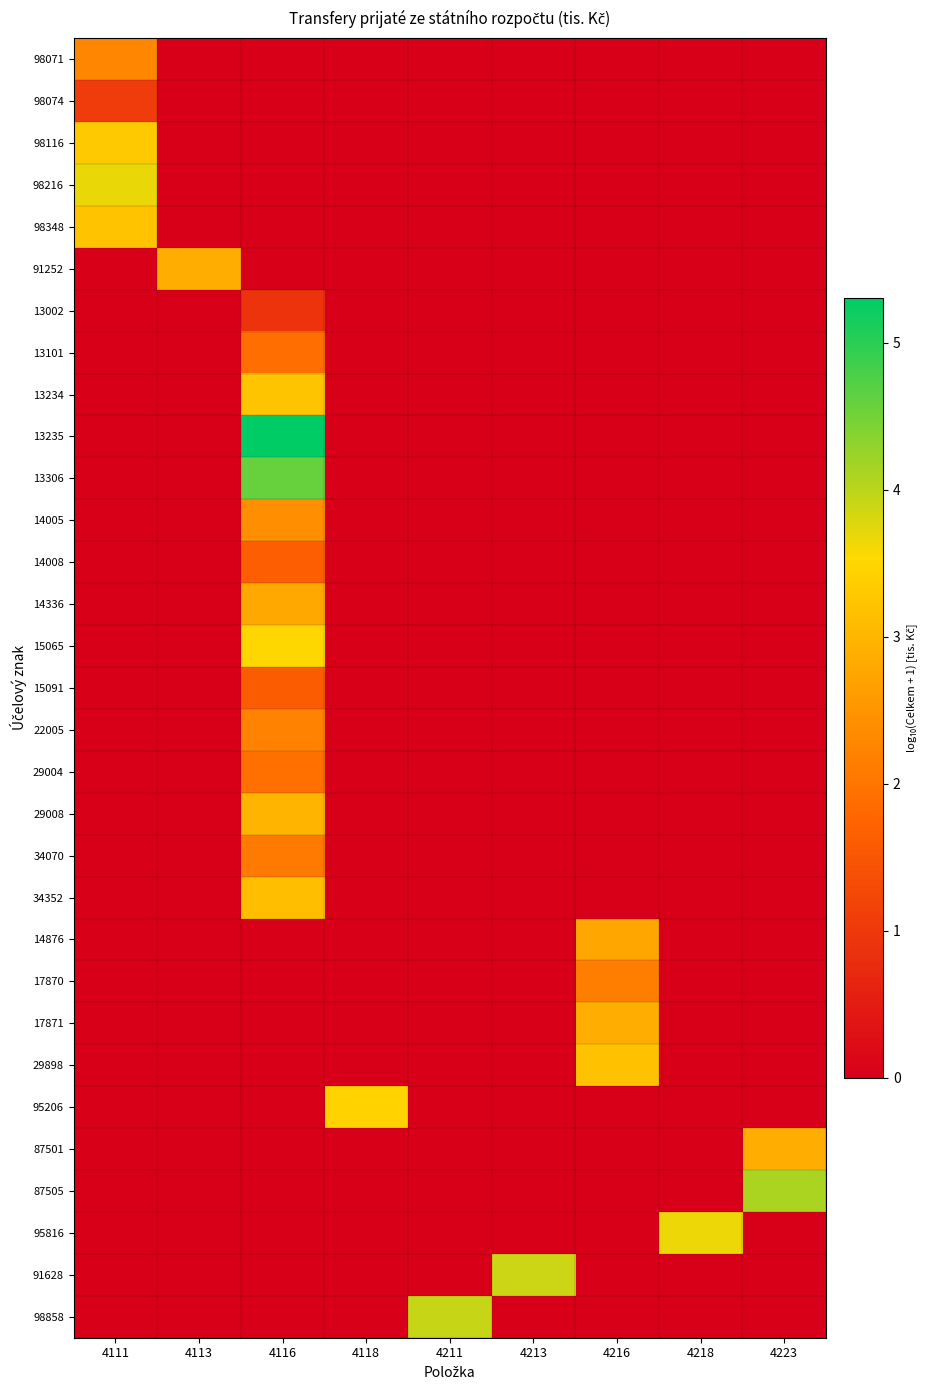

Reading right to left, list all the values displayed in this chart.

98071: 4223=0.0	4218=0.0	4216=0.0	4213=0.0	4211=0.0	4118=0.0	4116=0.0	4113=0.0	4111=2.3
98074: 4223=0.0	4218=0.0	4216=0.0	4213=0.0	4211=0.0	4118=0.0	4116=0.0	4113=0.0	4111=1.0
98116: 4223=0.0	4218=0.0	4216=0.0	4213=0.0	4211=0.0	4118=0.0	4116=0.0	4113=0.0	4111=3.3
98216: 4223=0.0	4218=0.0	4216=0.0	4213=0.0	4211=0.0	4118=0.0	4116=0.0	4113=0.0	4111=3.7
98348: 4223=0.0	4218=0.0	4216=0.0	4213=0.0	4211=0.0	4118=0.0	4116=0.0	4113=0.0	4111=3.2
91252: 4223=0.0	4218=0.0	4216=0.0	4213=0.0	4211=0.0	4118=0.0	4116=0.0	4113=2.9	4111=0.0
13002: 4223=0.0	4218=0.0	4216=0.0	4213=0.0	4211=0.0	4118=0.0	4116=0.9	4113=0.0	4111=0.0
13101: 4223=0.0	4218=0.0	4216=0.0	4213=0.0	4211=0.0	4118=0.0	4116=1.9	4113=0.0	4111=0.0
13234: 4223=0.0	4218=0.0	4216=0.0	4213=0.0	4211=0.0	4118=0.0	4116=3.2	4113=0.0	4111=0.0
13235: 4223=0.0	4218=0.0	4216=0.0	4213=0.0	4211=0.0	4118=0.0	4116=5.3	4113=0.0	4111=0.0
13306: 4223=0.0	4218=0.0	4216=0.0	4213=0.0	4211=0.0	4118=0.0	4116=4.6	4113=0.0	4111=0.0
14005: 4223=0.0	4218=0.0	4216=0.0	4213=0.0	4211=0.0	4118=0.0	4116=2.4	4113=0.0	4111=0.0
14008: 4223=0.0	4218=0.0	4216=0.0	4213=0.0	4211=0.0	4118=0.0	4116=1.7	4113=0.0	4111=0.0
14336: 4223=0.0	4218=0.0	4216=0.0	4213=0.0	4211=0.0	4118=0.0	4116=2.8	4113=0.0	4111=0.0
15065: 4223=0.0	4218=0.0	4216=0.0	4213=0.0	4211=0.0	4118=0.0	4116=3.5	4113=0.0	4111=0.0
15091: 4223=0.0	4218=0.0	4216=0.0	4213=0.0	4211=0.0	4118=0.0	4116=1.6	4113=0.0	4111=0.0
22005: 4223=0.0	4218=0.0	4216=0.0	4213=0.0	4211=0.0	4118=0.0	4116=2.2	4113=0.0	4111=0.0
29004: 4223=0.0	4218=0.0	4216=0.0	4213=0.0	4211=0.0	4118=0.0	4116=1.9	4113=0.0	4111=0.0
29008: 4223=0.0	4218=0.0	4216=0.0	4213=0.0	4211=0.0	4118=0.0	4116=3.0	4113=0.0	4111=0.0
34070: 4223=0.0	4218=0.0	4216=0.0	4213=0.0	4211=0.0	4118=0.0	4116=2.1	4113=0.0	4111=0.0
34352: 4223=0.0	4218=0.0	4216=0.0	4213=0.0	4211=0.0	4118=0.0	4116=3.1	4113=0.0	4111=0.0
14876: 4223=0.0	4218=0.0	4216=2.8	4213=0.0	4211=0.0	4118=0.0	4116=0.0	4113=0.0	4111=0.0
17870: 4223=0.0	4218=0.0	4216=2.1	4213=0.0	4211=0.0	4118=0.0	4116=0.0	4113=0.0	4111=0.0
17871: 4223=0.0	4218=0.0	4216=2.9	4213=0.0	4211=0.0	4118=0.0	4116=0.0	4113=0.0	4111=0.0
29898: 4223=0.0	4218=0.0	4216=3.2	4213=0.0	4211=0.0	4118=0.0	4116=0.0	4113=0.0	4111=0.0
95206: 4223=0.0	4218=0.0	4216=0.0	4213=0.0	4211=0.0	4118=3.4	4116=0.0	4113=0.0	4111=0.0
87501: 4223=2.9	4218=0.0	4216=0.0	4213=0.0	4211=0.0	4118=0.0	4116=0.0	4113=0.0	4111=0.0
87505: 4223=4.1	4218=0.0	4216=0.0	4213=0.0	4211=0.0	4118=0.0	4116=0.0	4113=0.0	4111=0.0
95816: 4223=0.0	4218=3.7	4216=0.0	4213=0.0	4211=0.0	4118=0.0	4116=0.0	4113=0.0	4111=0.0
91628: 4223=0.0	4218=0.0	4216=0.0	4213=3.9	4211=0.0	4118=0.0	4116=0.0	4113=0.0	4111=0.0
98858: 4223=0.0	4218=0.0	4216=0.0	4213=0.0	4211=3.9	4118=0.0	4116=0.0	4113=0.0	4111=0.0